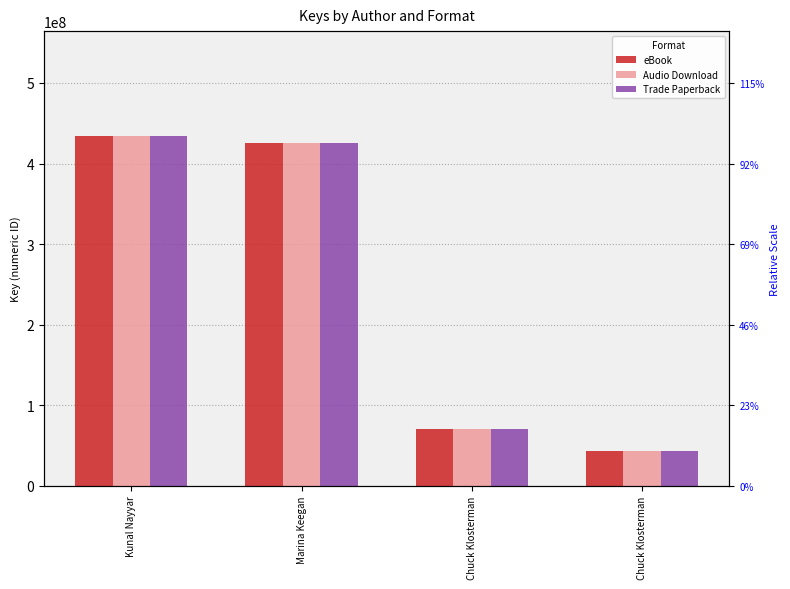

What is the label of the 1st bar from the left?

Kunal Nayyar